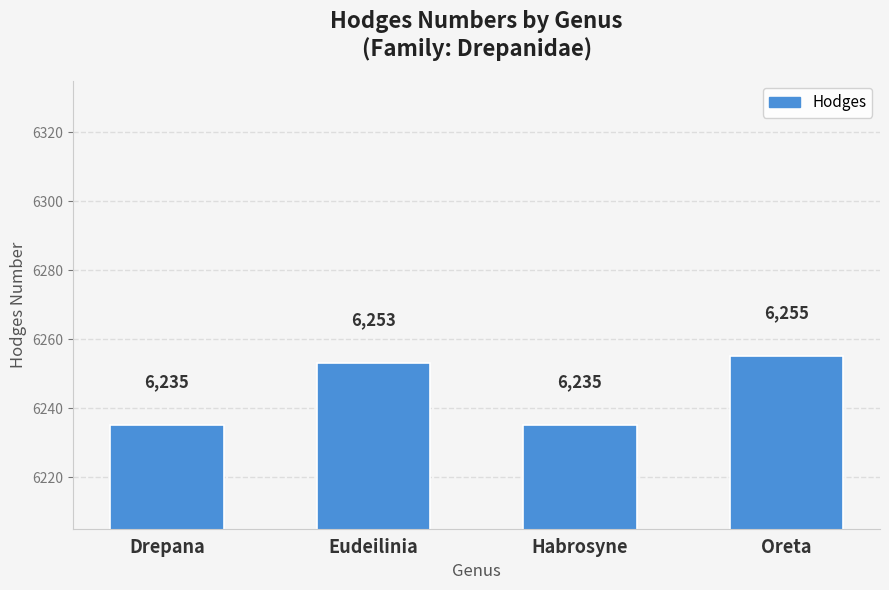

Where is the data nearest to the value 6245?

Eudeilinia